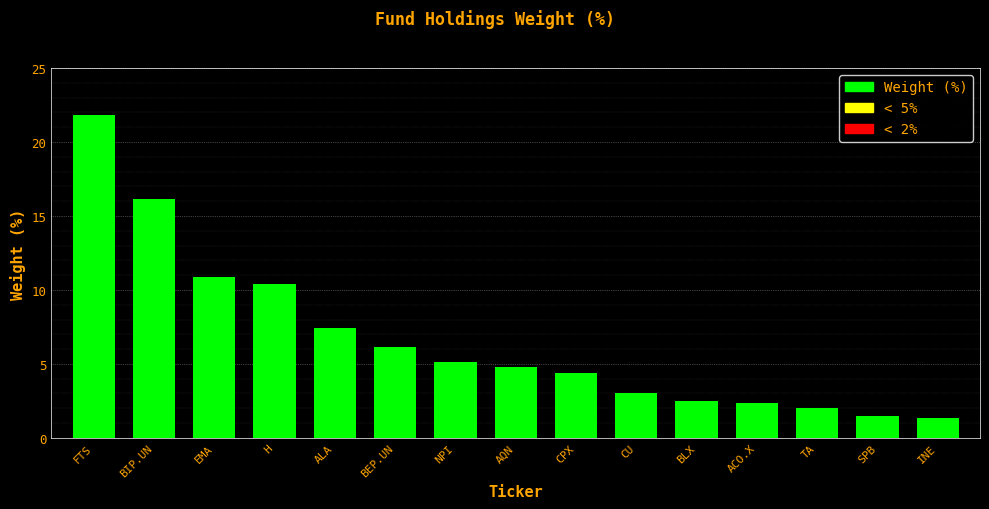

The chart shows a value of 1.5 at SPB. True or false?

True